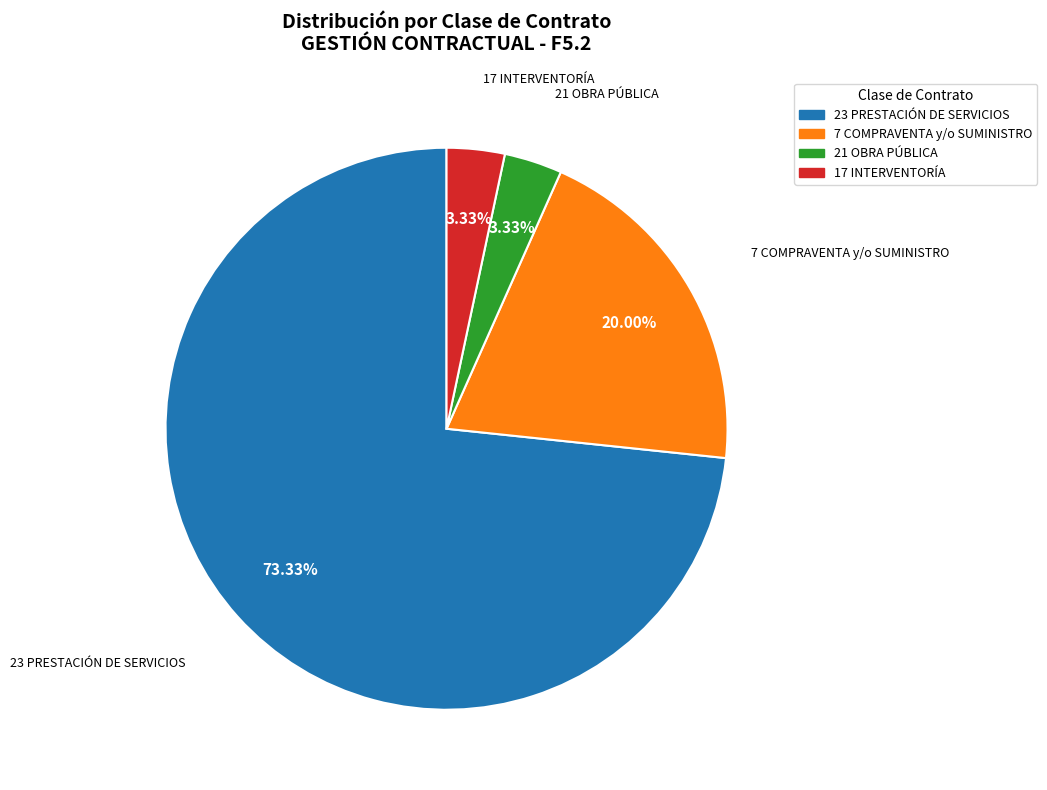

Between 7 COMPRAVENTA y/o SUMINISTRO and 17 INTERVENTORÍA, which is larger?

7 COMPRAVENTA y/o SUMINISTRO